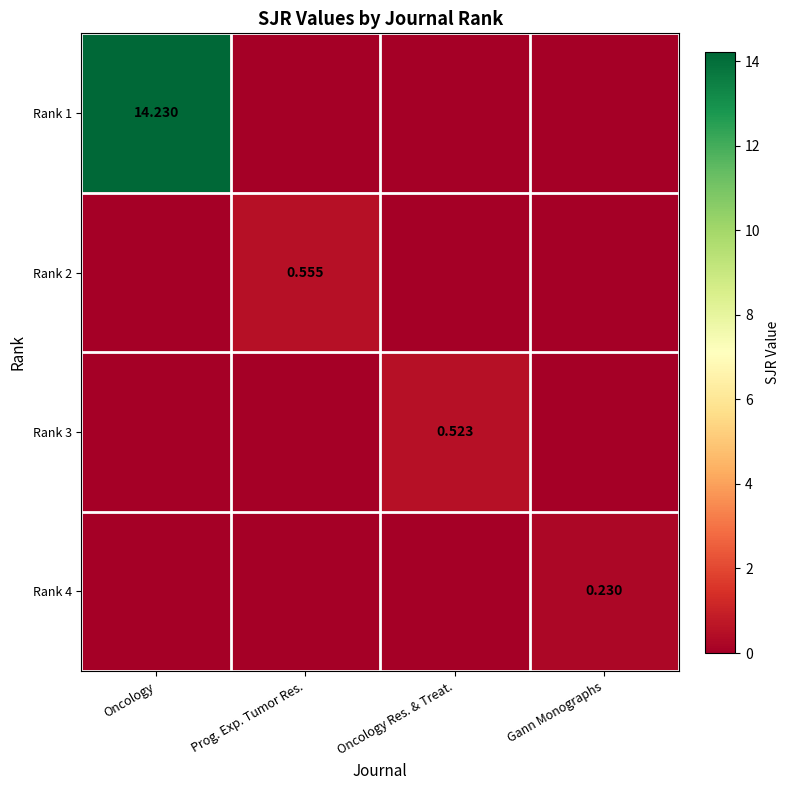

Between Oncology Res. & Treat. and Gann Monographs, which is larger?

Oncology Res. & Treat.